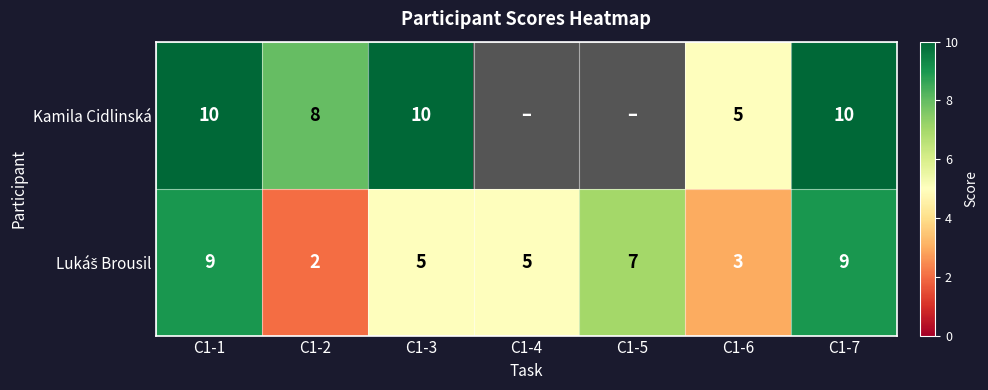

Which label corresponds to the smallest value in the chart?

C1-2